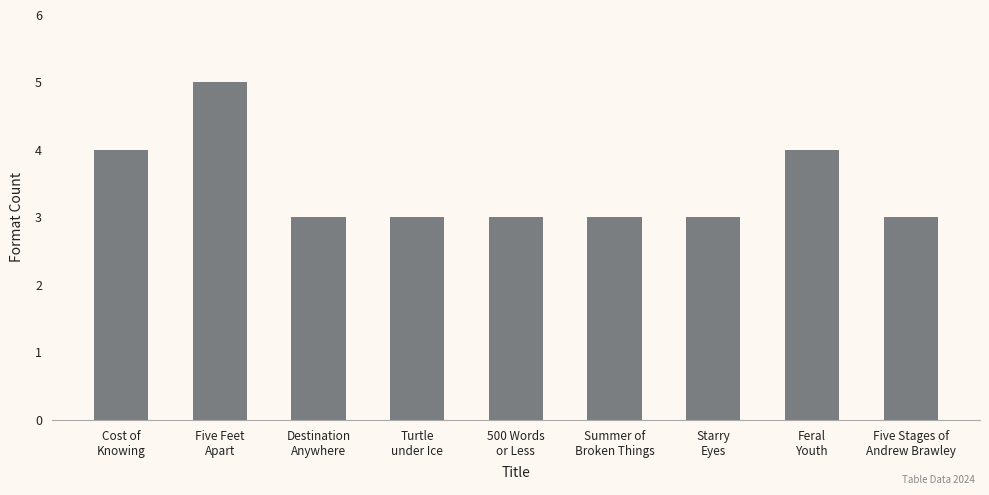

What is the ratio of the value at Summer of
Broken Things to the value at Five Stages of
Andrew Brawley?

1.0